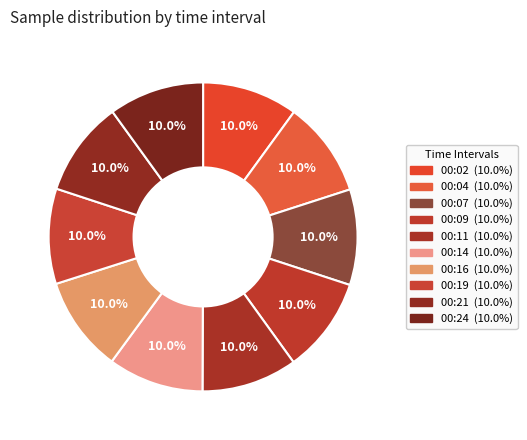

Combined, what portion of the pie is 00:21 and 00:16?

20.0%